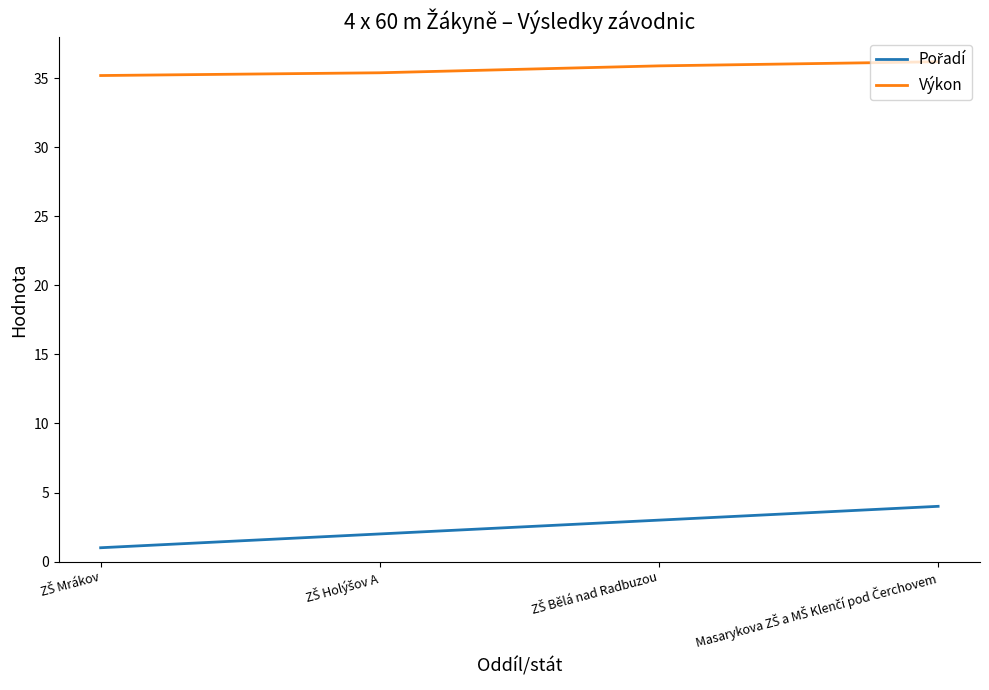

What is the minimum value shown in the chart?

1.0